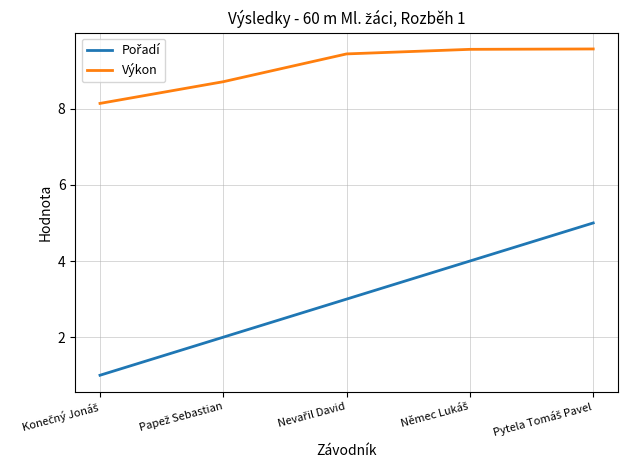

What is the average value of the Výkon series?

9.1